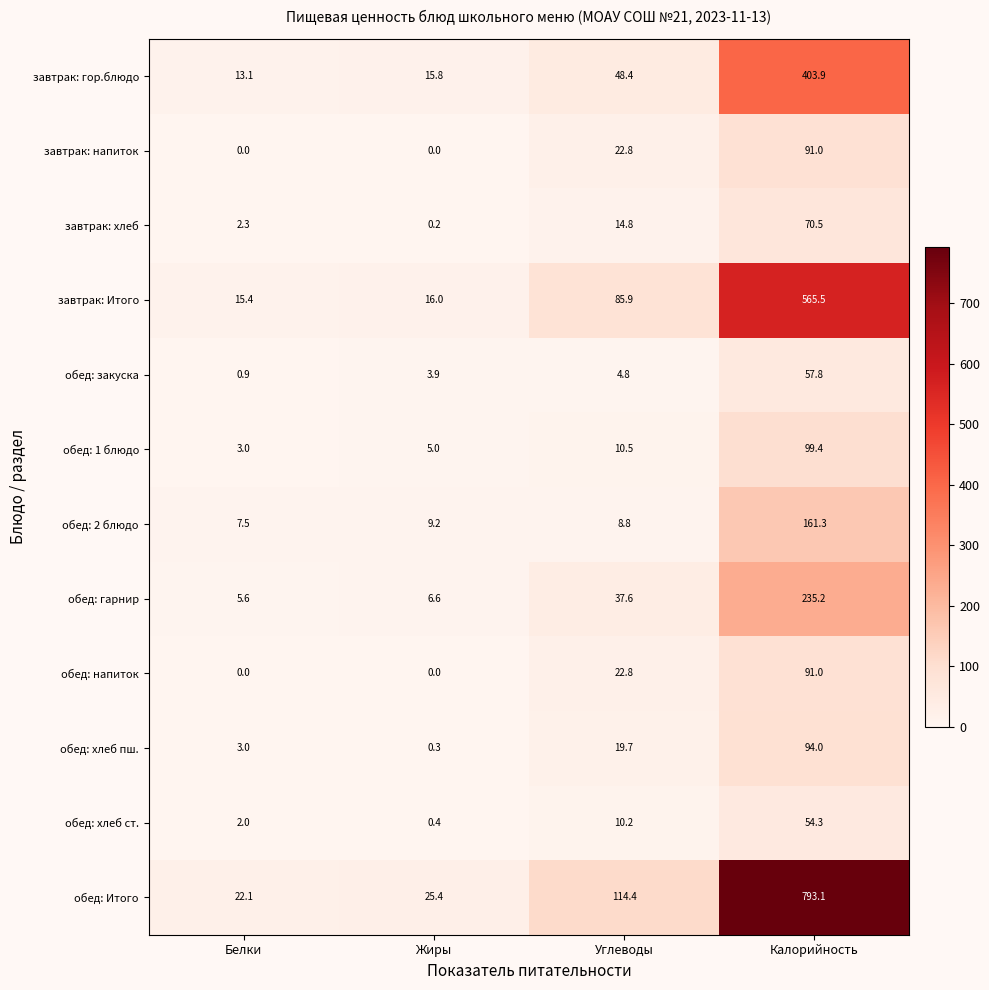

What is the highest value of the завтрак: хлеб series?

70.5